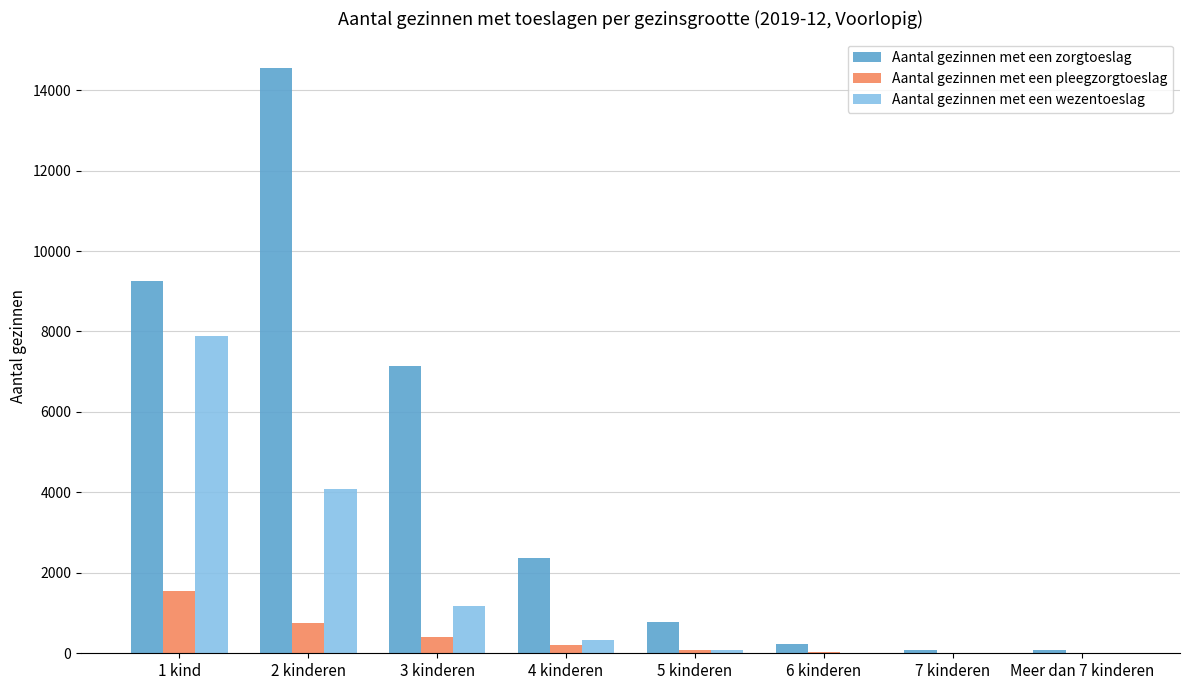

The value of Aantal gezinnen met een zorgtoeslag at 1 kind is 1994. True or false?

False